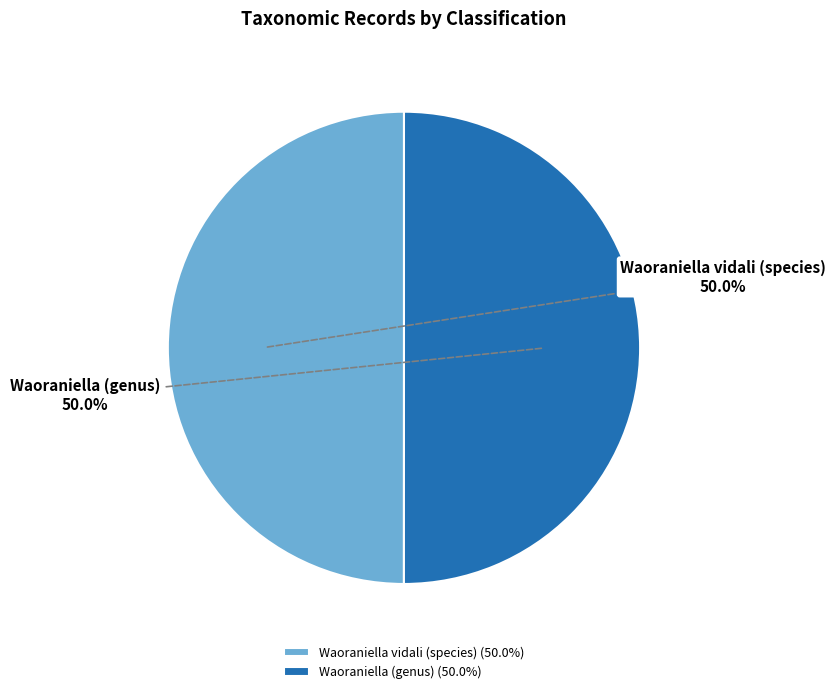

Is it true that Waoraniella vidali (species) is 59% of the pie?

False